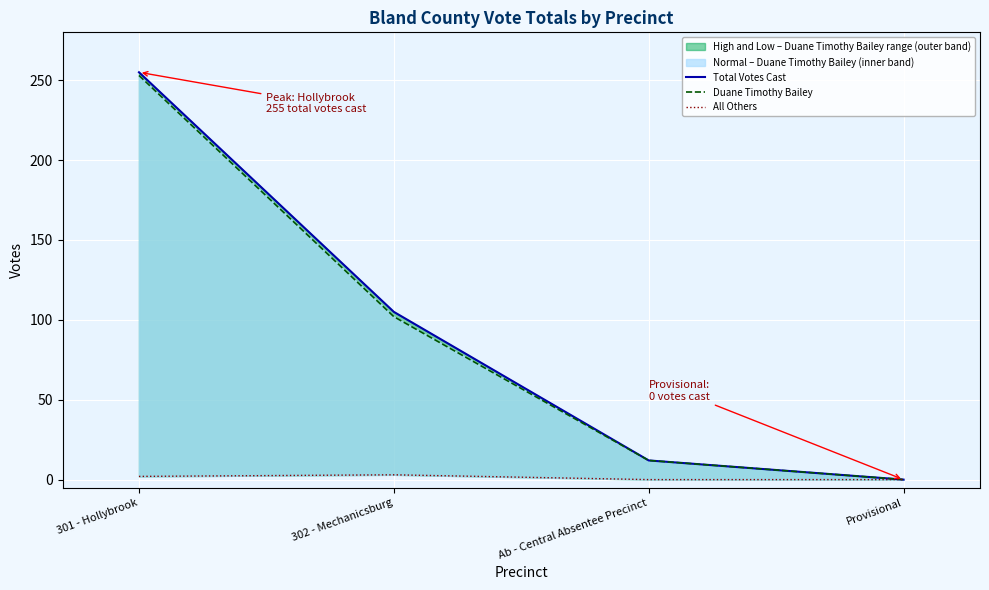

Where does the Total Votes Cast series first go above 105?

301 - Hollybrook